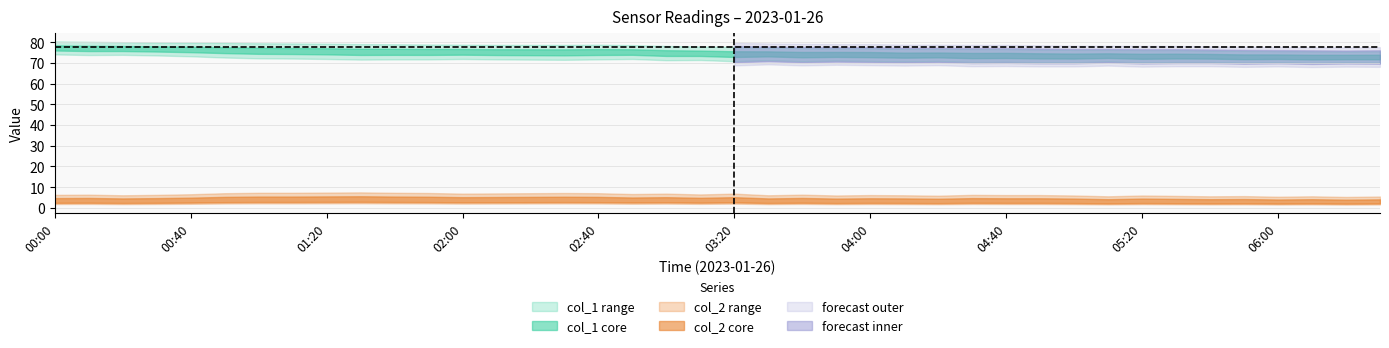

Which series has the largest total across all categories?

col_1